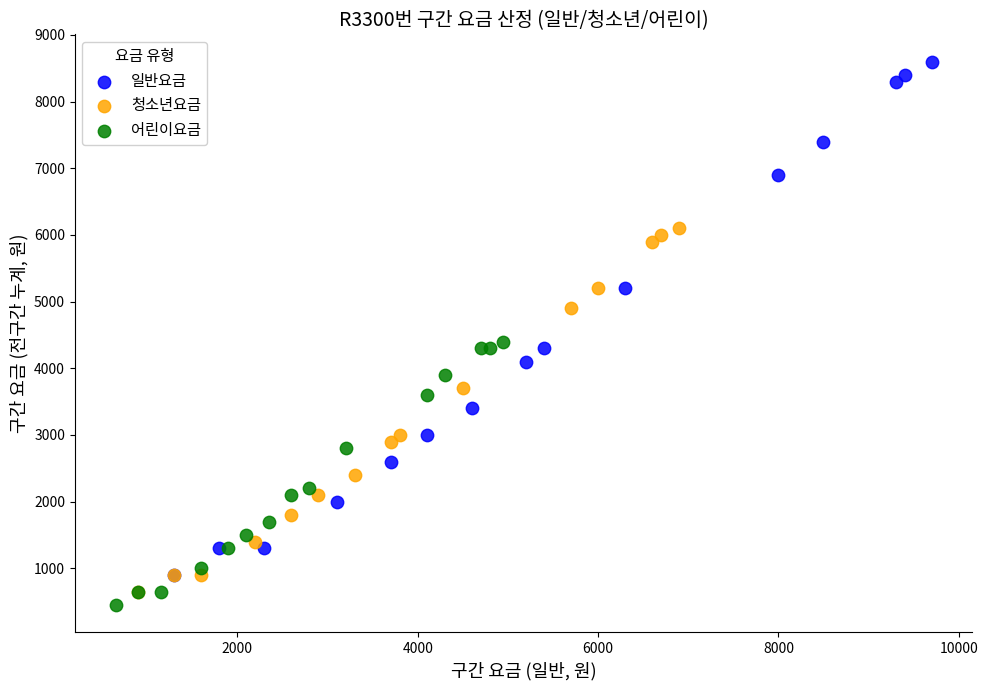

Which series reaches the minimum Y coordinate?

어린이요금